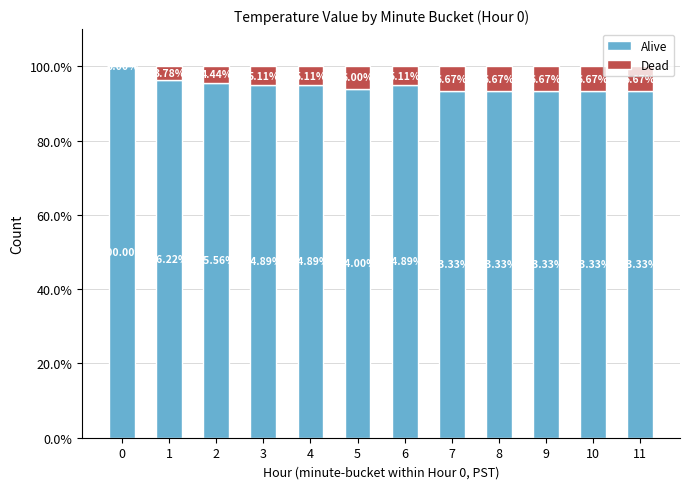

What is the sum of the Alive values at 5 and 10?

187.3